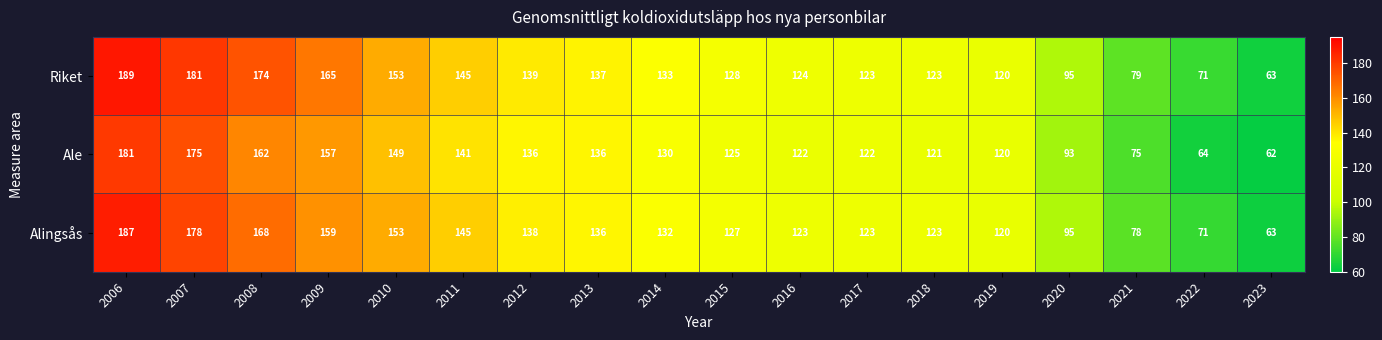

Rank the series by their maximum value, from highest to lowest.

Riket, Alingsås, Ale